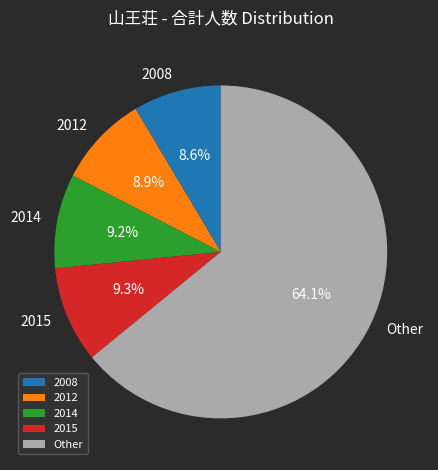

Does 2008 represent more than half of the total?

No